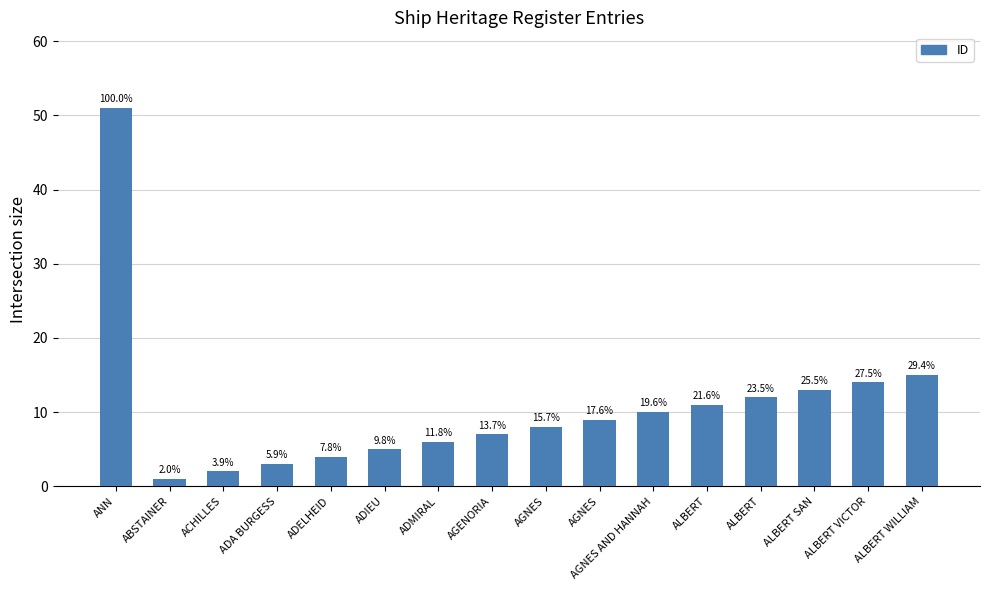

What is the difference between the maximum and minimum values?

50